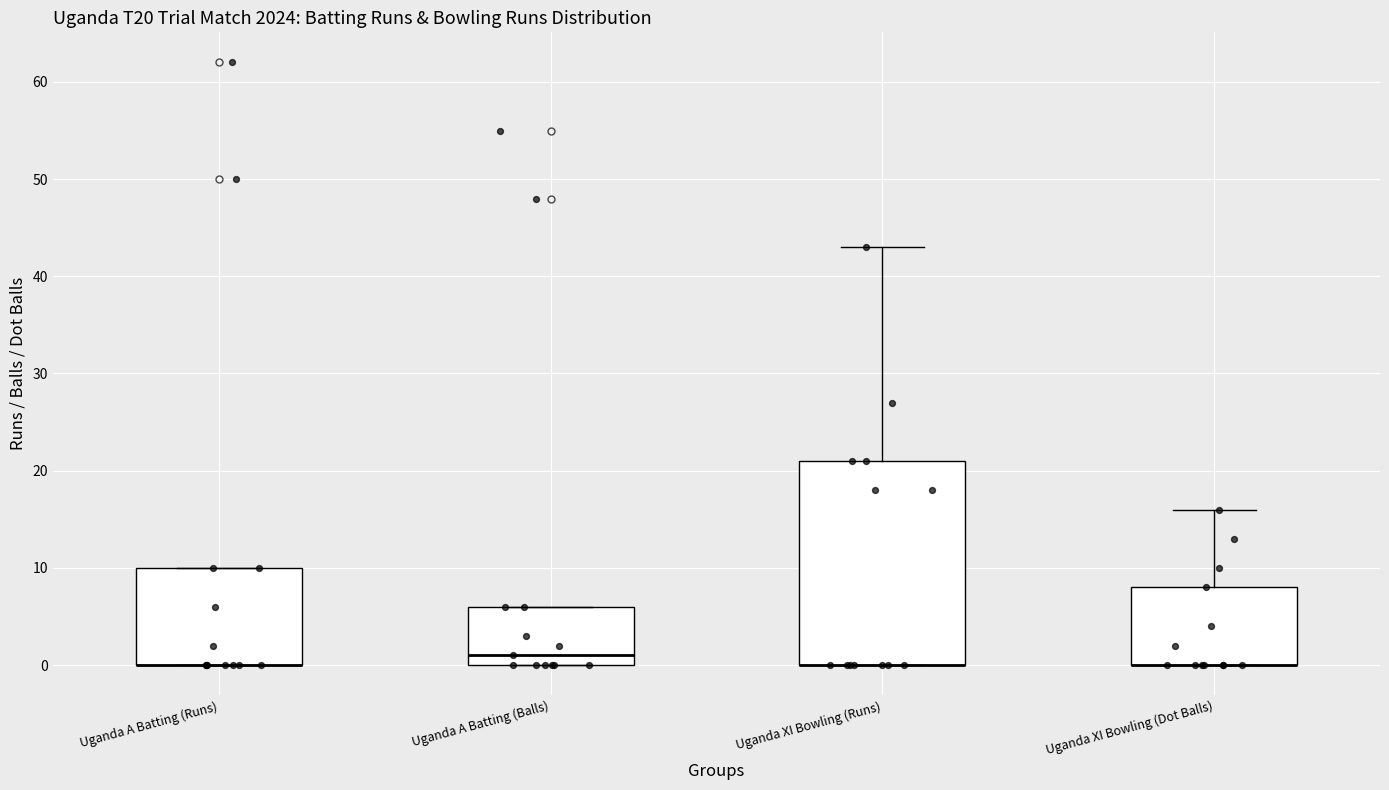

Reading left to right, read every box against the y-axis: the position of its median line, the range the box covers, and the ends of its whiskers. The values are not printed on the chart, so give them approximately, as read against the axis.

Uganda A Batting (Runs): median 0 (drawn on the box's lower edge), box 0 to 10, whiskers 0 to 10
Uganda A Batting (Balls): median 1, box 0 to 6, whiskers 0 to 6
Uganda XI Bowling (Runs): median 0 (drawn on the box's lower edge), box 0 to 21, whiskers 0 to 43
Uganda XI Bowling (Dot Balls): median 0 (drawn on the box's lower edge), box 0 to 8, whiskers 0 to 16